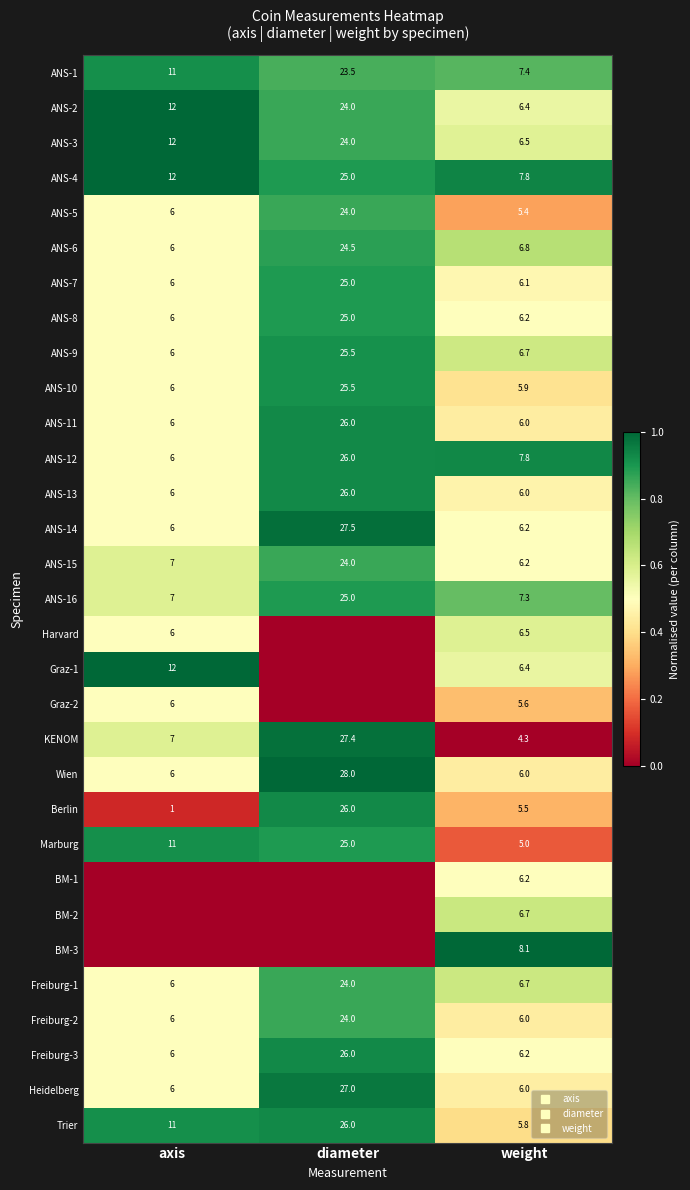

How many series are shown in this chart?

31